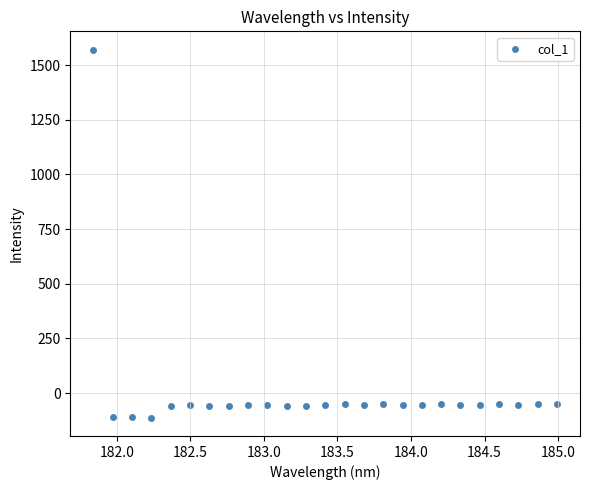

What is the range of X values (max minus min)?

3.1